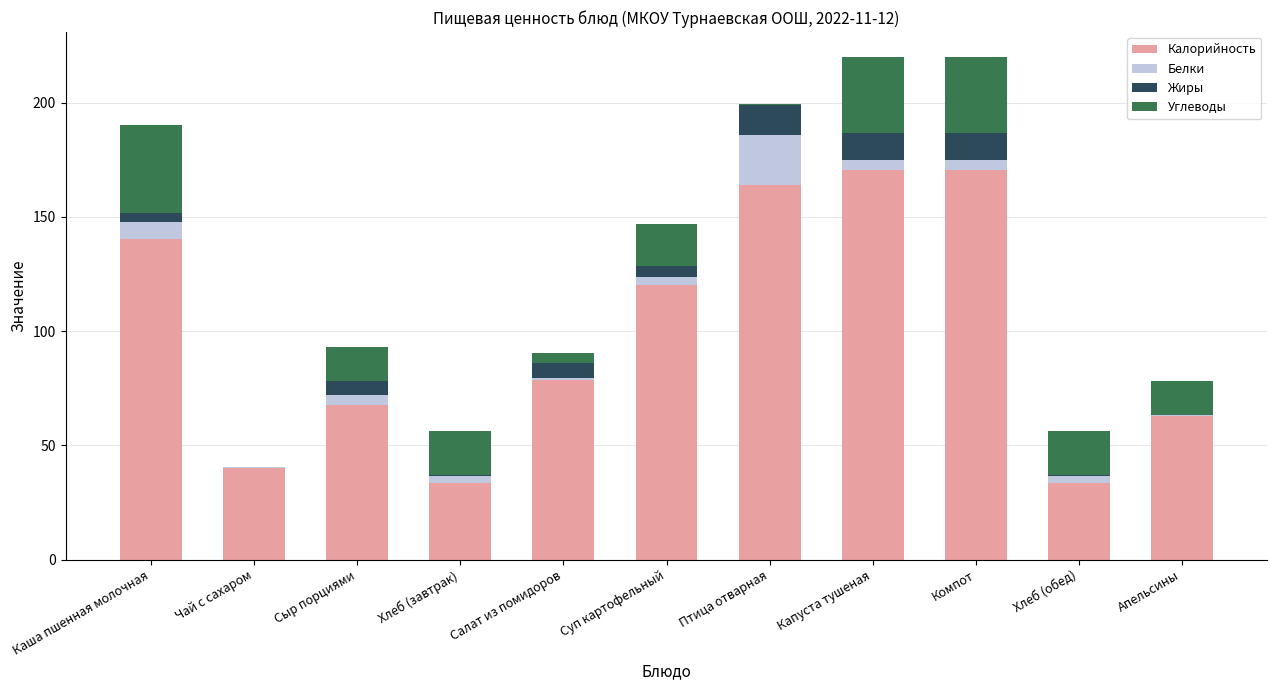

What are all the series names shown in the legend?

Калорийность, Белки, Жиры, Углеводы